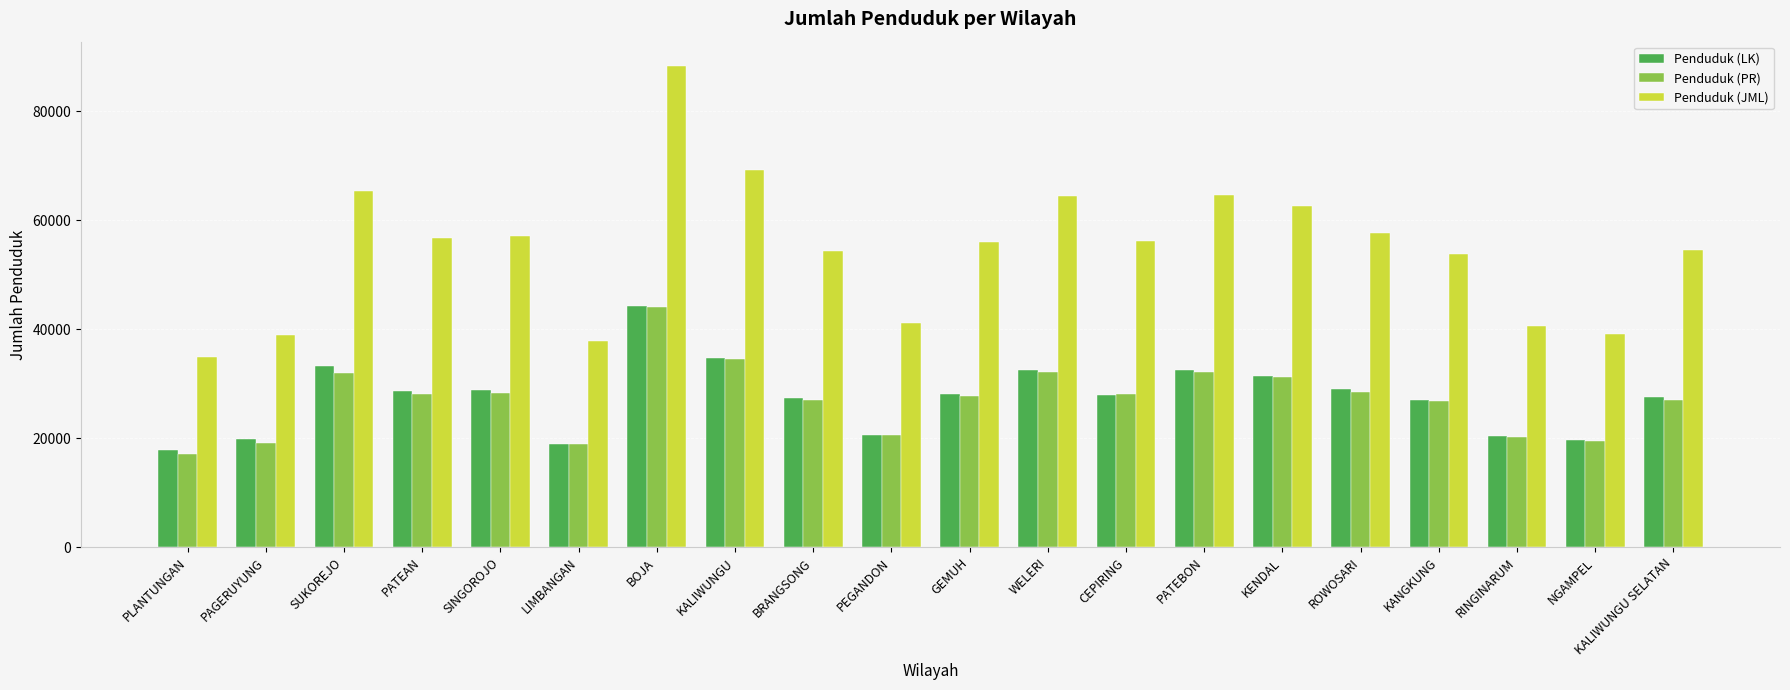

What is the label of the 10th bar from the left?

PEGANDON